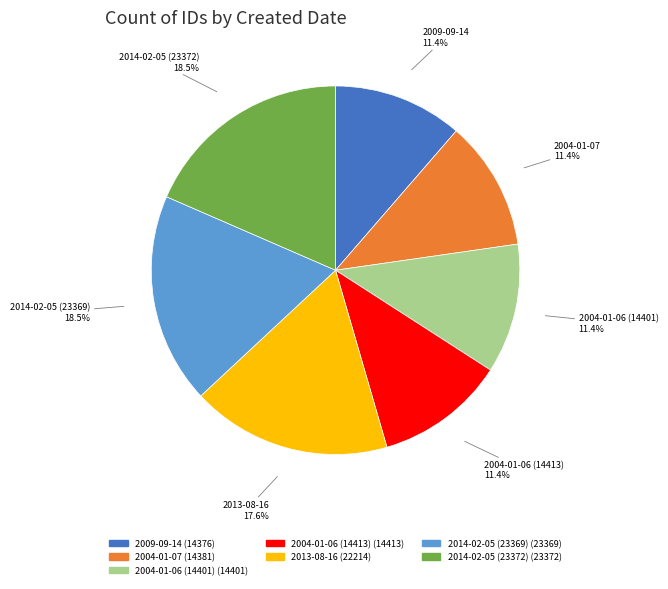

Is the sum of 2004-01-06 (14413) and 2013-08-16 greater than half?

No